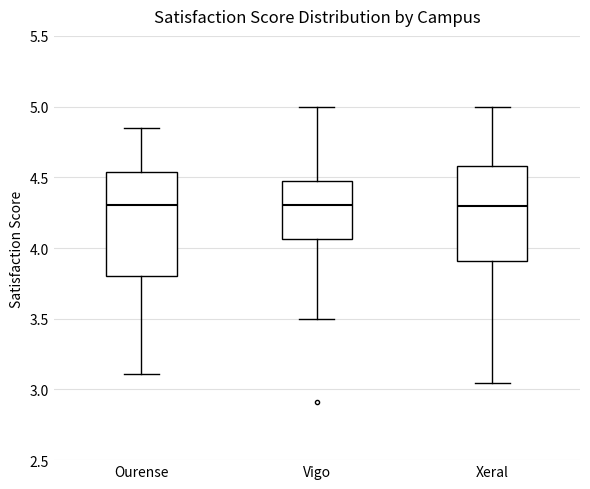

Where is the upper edge of the box for Ourense on the y-axis? The values are not printed on the chart, so give them approximately, as read against the axis.

4.55